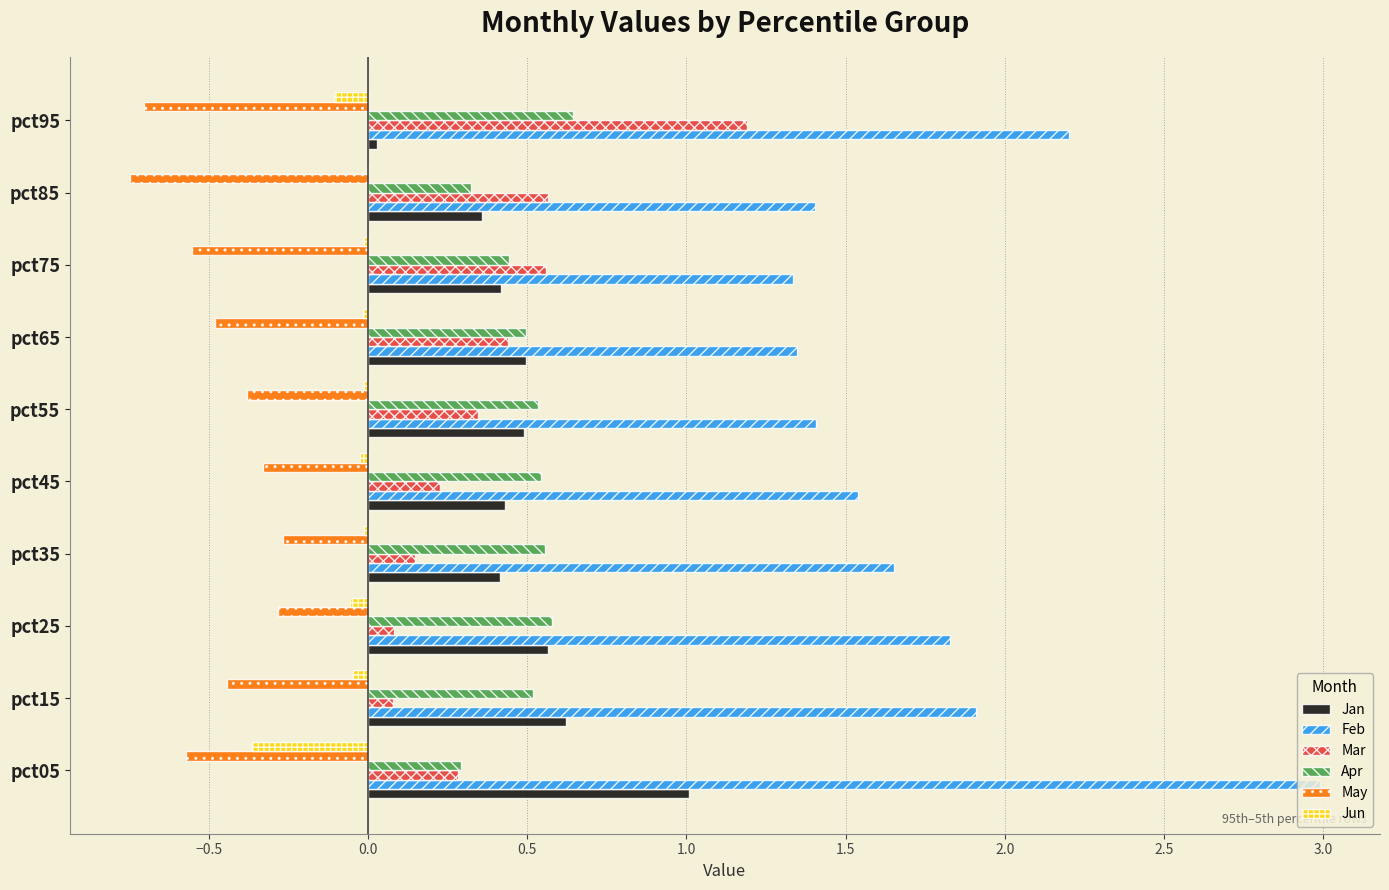

What is the sum of all Feb values?

17.6